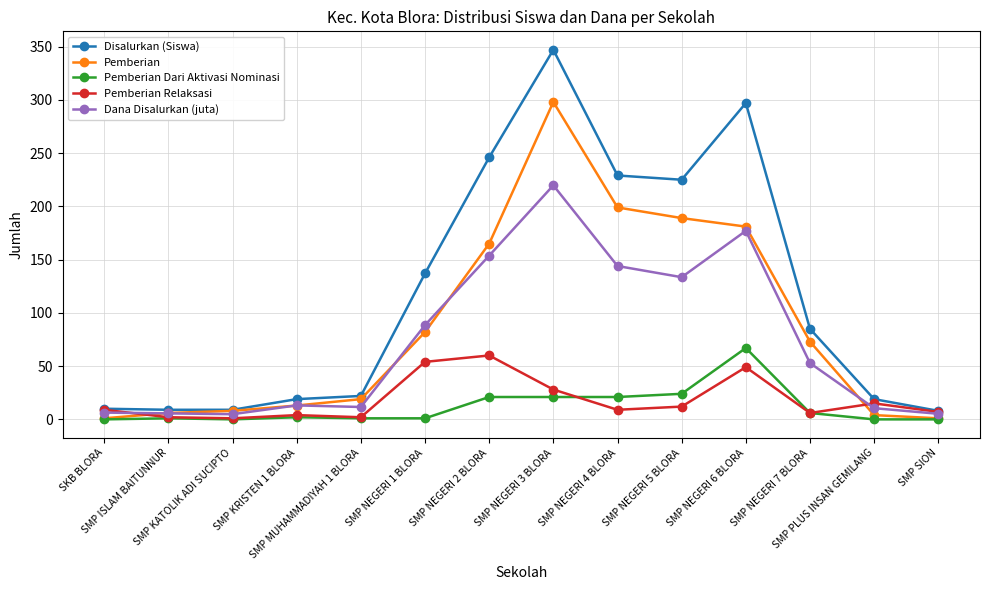

What is the label of the 2nd point from the left?

SMP ISLAM BAITUNNUR